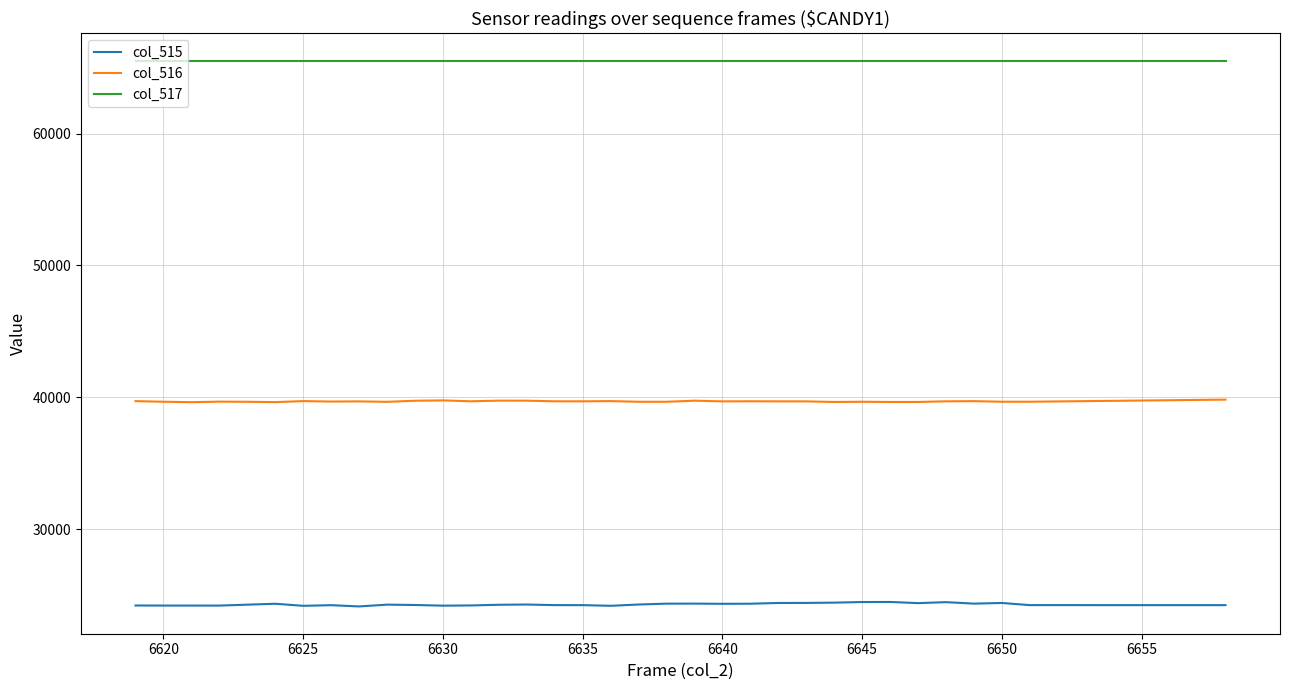

True or false: col_516 and col_515 intersect in this chart.

False